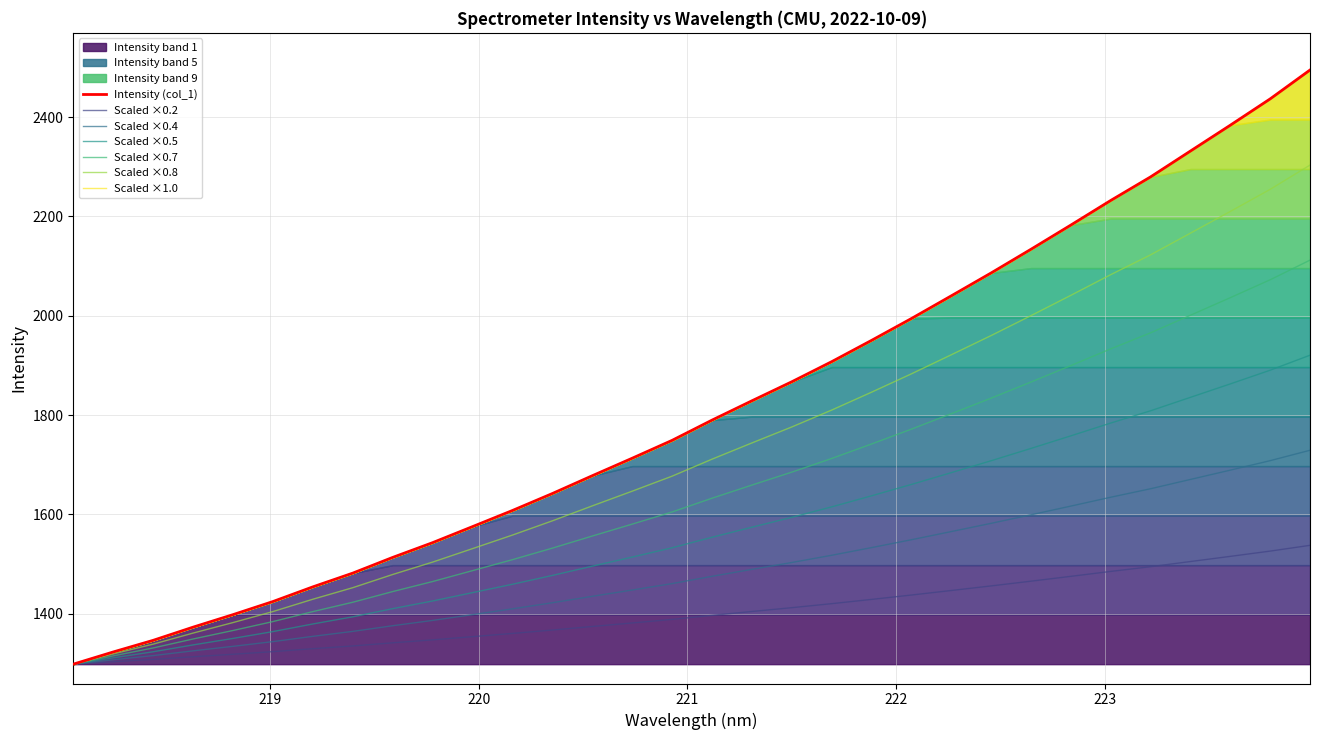

What is the difference between the second highest and second lowest values?

1113.7